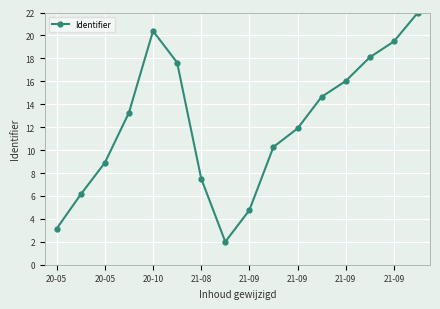

What is the difference between the maximum and minimum values?

20.0